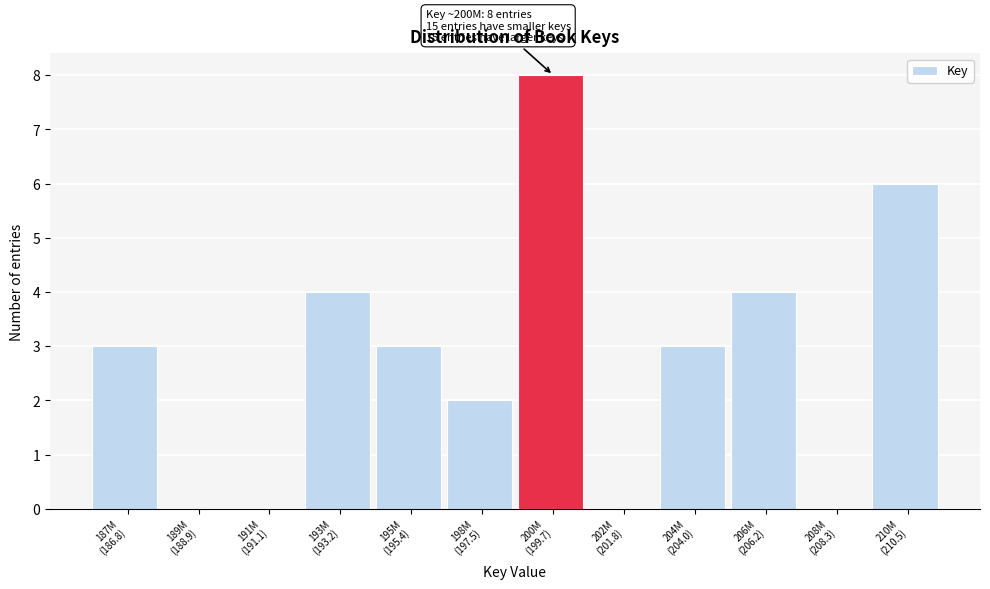

What is the sum of all values?

33